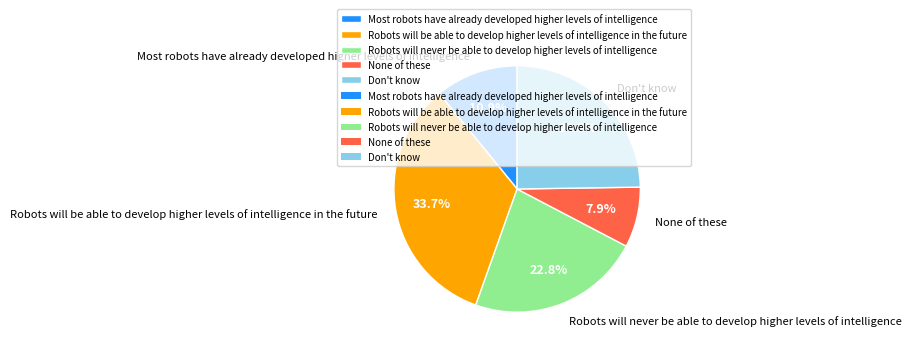

To the nearest percent, what is the combined percentage of Most robots have already developed higher levels of intelligence and None of these?

19%